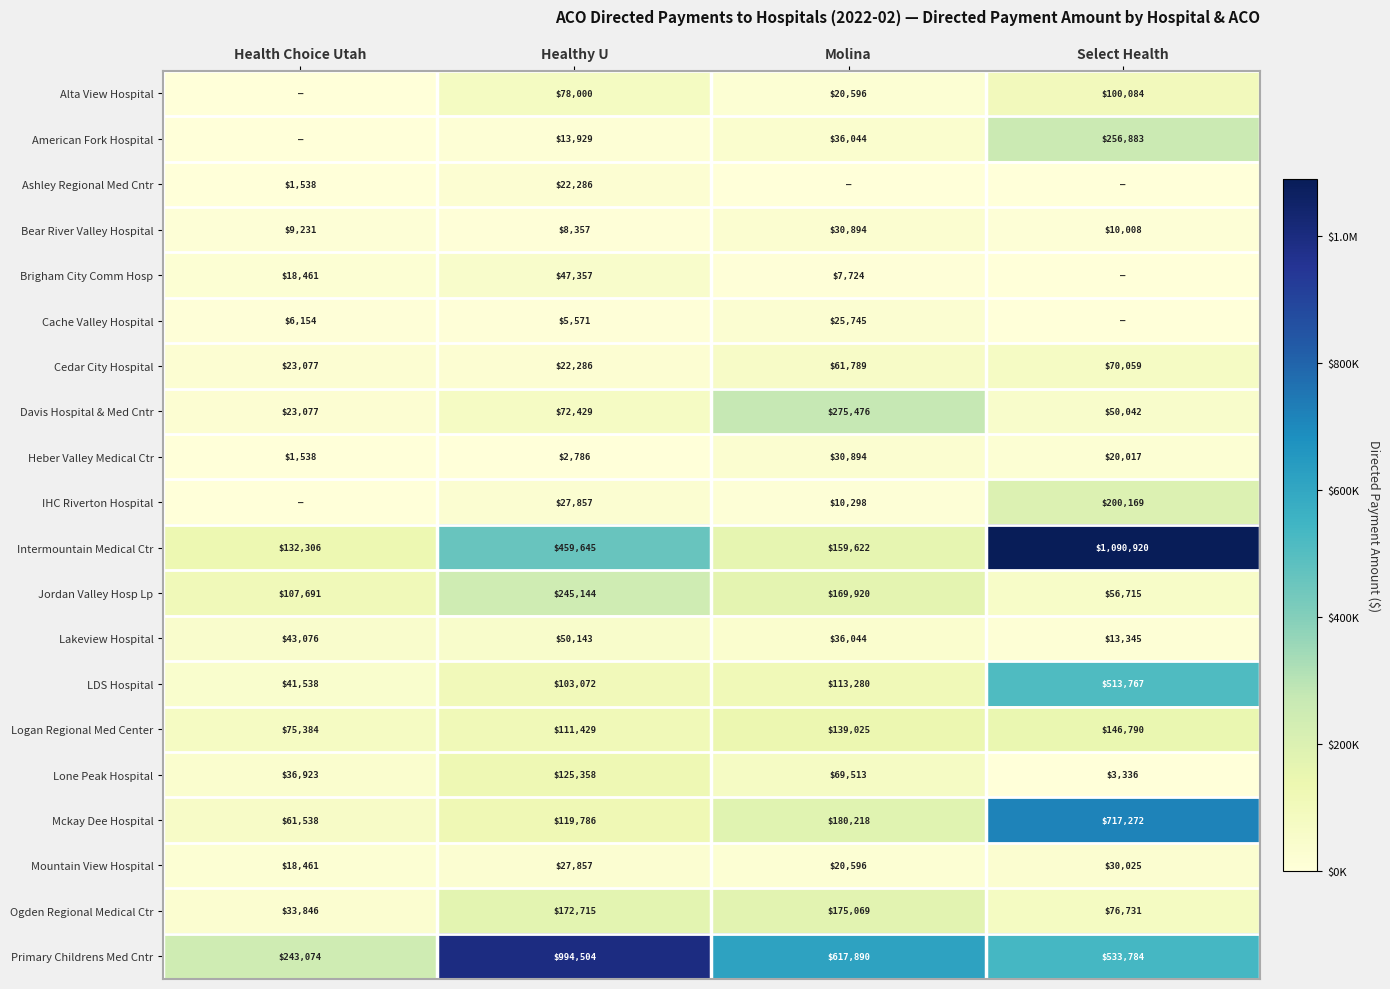

Which has a higher value, Health Choice Utah or Healthy U?

Healthy U